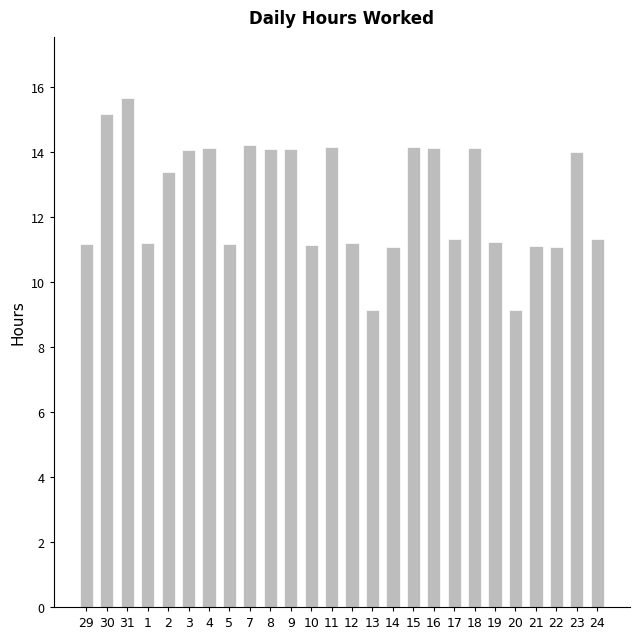

What is the ratio of the value at 31 to the value at 13?

1.7